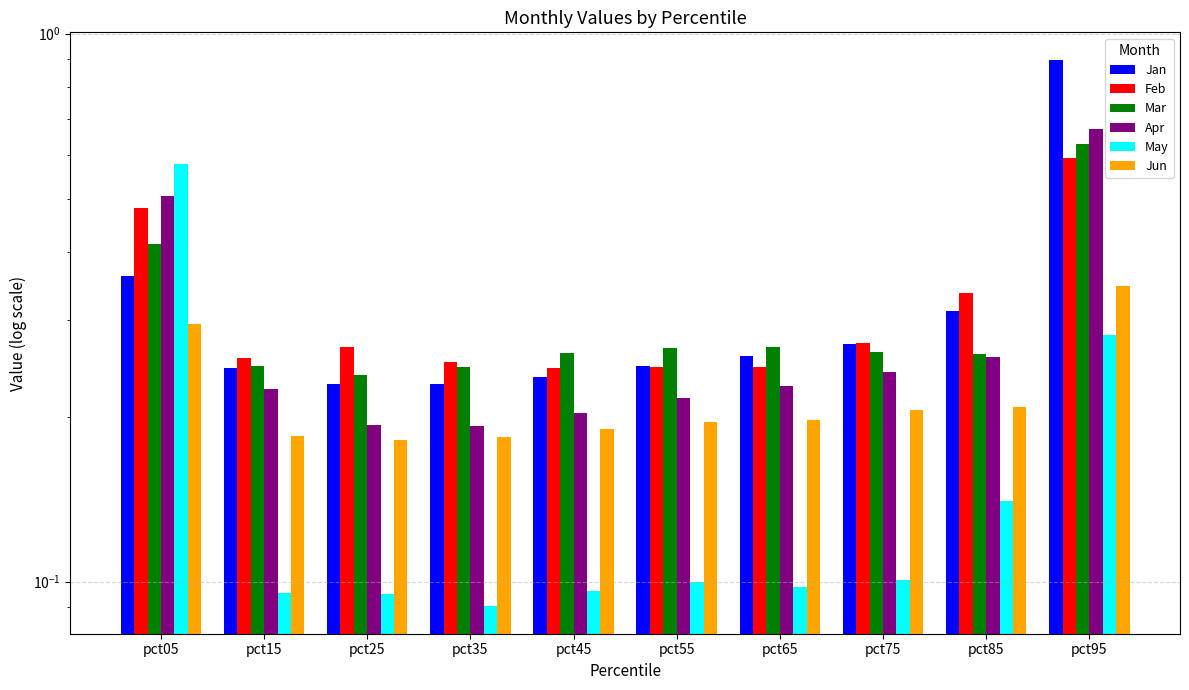

Reading right to left, extract all data points from this chart.

Jan: pct95=0.9	pct85=0.3	pct75=0.3	pct65=0.3	pct55=0.2	pct45=0.2	pct35=0.2	pct25=0.2	pct15=0.2	pct05=0.4
Feb: pct95=0.6	pct85=0.3	pct75=0.3	pct65=0.2	pct55=0.2	pct45=0.2	pct35=0.3	pct25=0.3	pct15=0.3	pct05=0.5
Mar: pct95=0.6	pct85=0.3	pct75=0.3	pct65=0.3	pct55=0.3	pct45=0.3	pct35=0.2	pct25=0.2	pct15=0.2	pct05=0.4
Apr: pct95=0.7	pct85=0.3	pct75=0.2	pct65=0.2	pct55=0.2	pct45=0.2	pct35=0.2	pct25=0.2	pct15=0.2	pct05=0.5
May: pct95=0.3	pct85=0.1	pct75=0.1	pct65=0.1	pct55=0.1	pct45=0.1	pct35=0.1	pct25=0.1	pct15=0.1	pct05=0.6
Jun: pct95=0.3	pct85=0.2	pct75=0.2	pct65=0.2	pct55=0.2	pct45=0.2	pct35=0.2	pct25=0.2	pct15=0.2	pct05=0.3